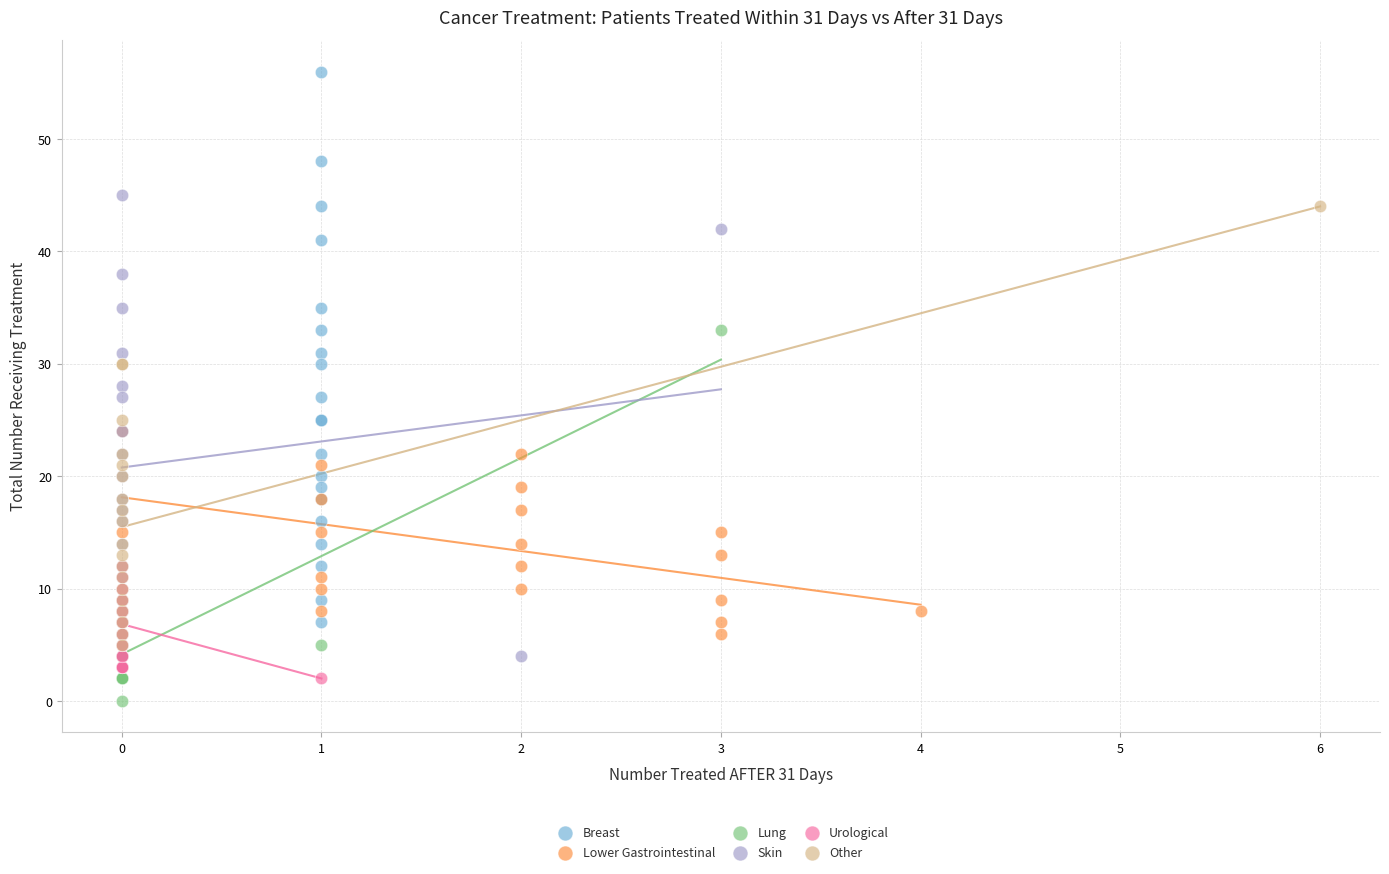

What are all the series names shown in the legend?

Breast, Lower Gastrointestinal, Lung, Skin, Urological, Other